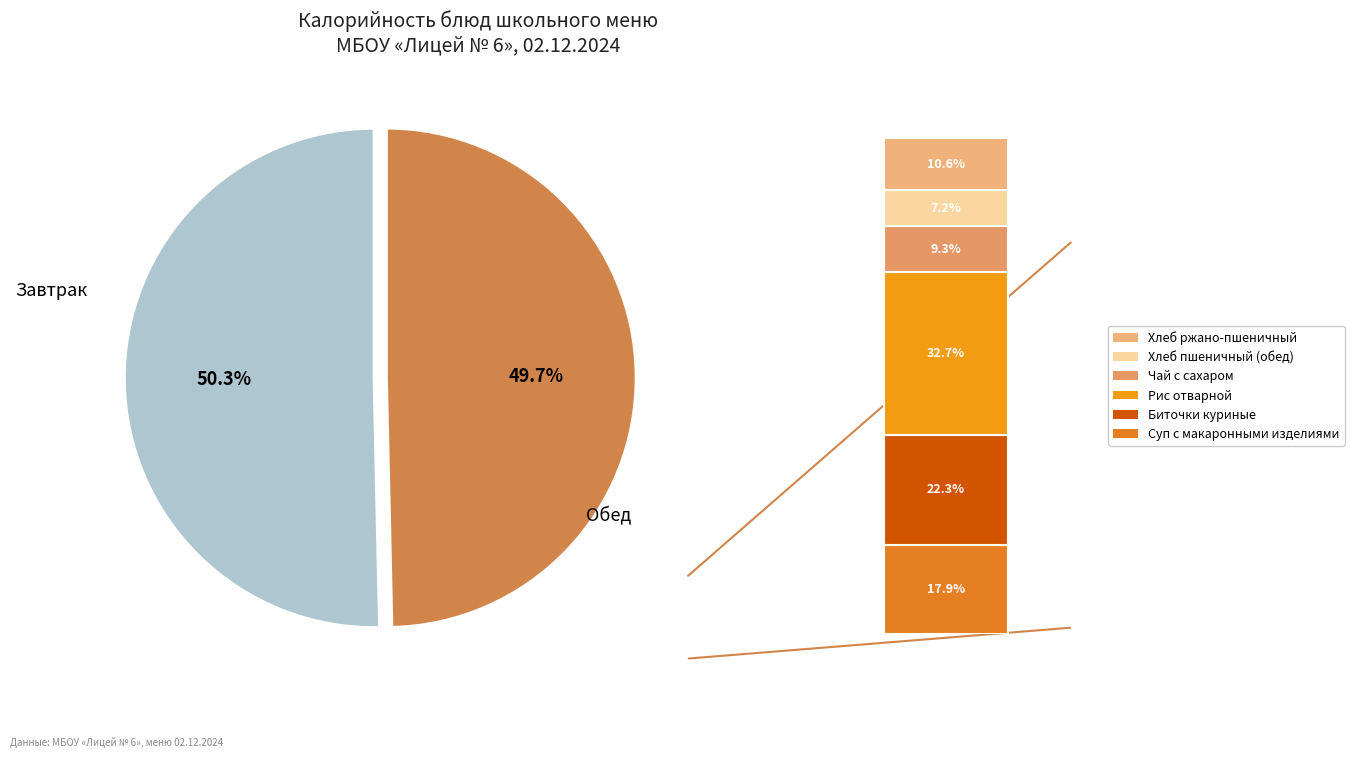

Does any single category account for the majority?

Yes